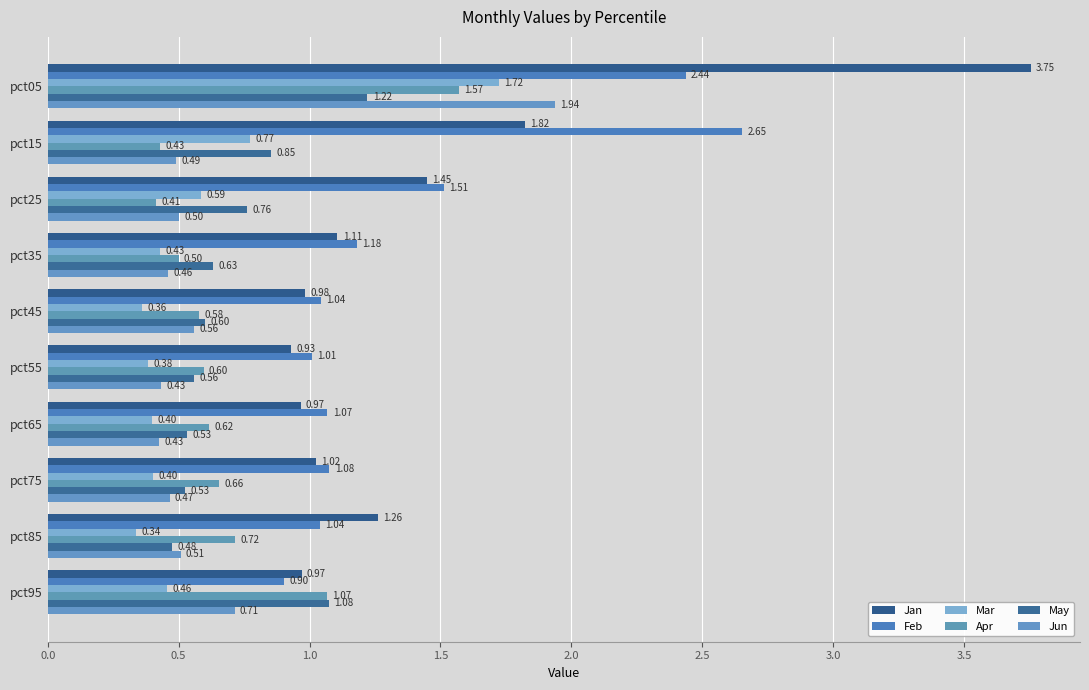

How many distinct data groups are displayed?

6